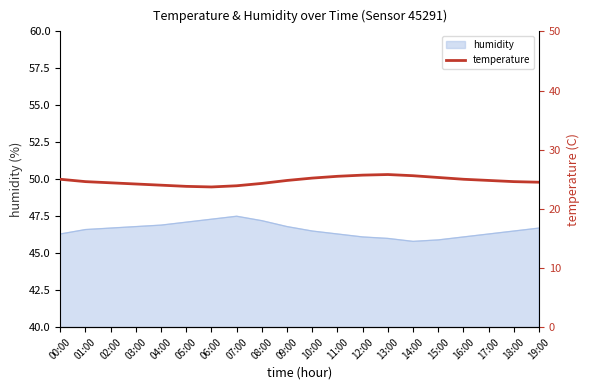

What is the label of the 17th point from the right?

03:00